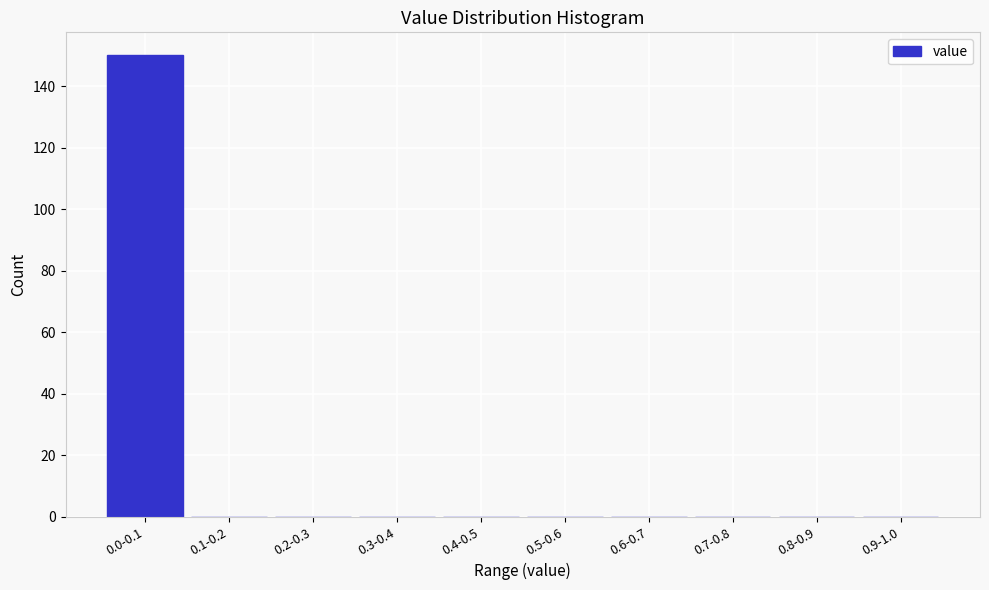

Reading left to right, extract all data points from this chart.

0.0-0.1=150	0.1-0.2=0	0.2-0.3=0	0.3-0.4=0	0.4-0.5=0	0.5-0.6=0	0.6-0.7=0	0.7-0.8=0	0.8-0.9=0	0.9-1.0=0